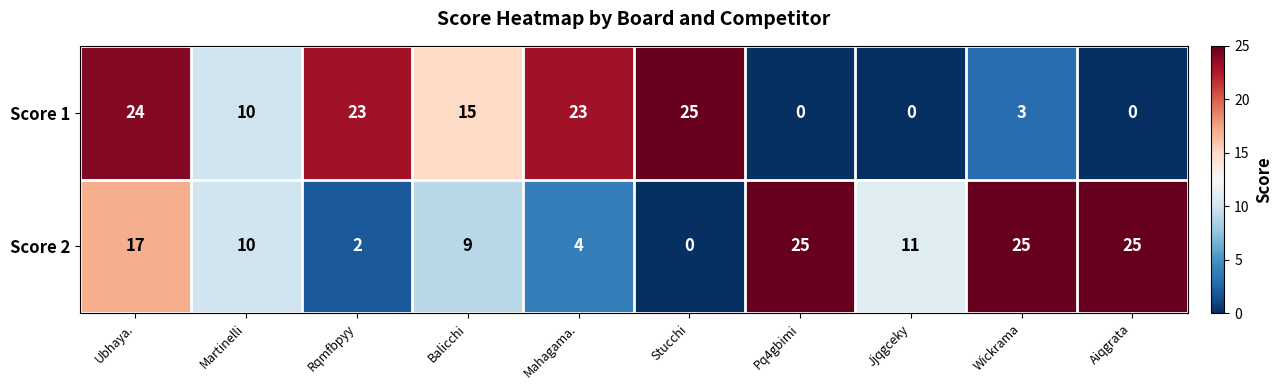

Which series has the largest total across all categories?

Score 2